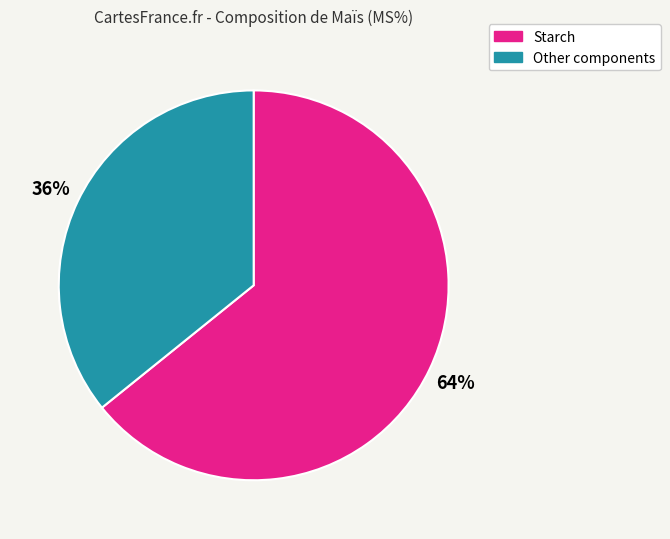

Is there any slice that represents more than half of the pie?

Yes